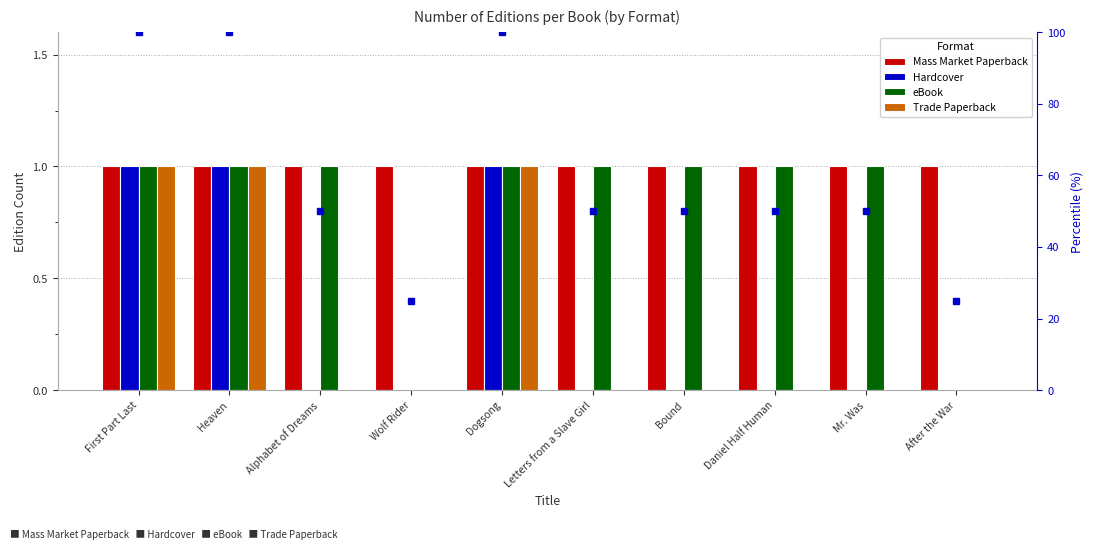

What is the label of the 10th bar from the left?

After the War